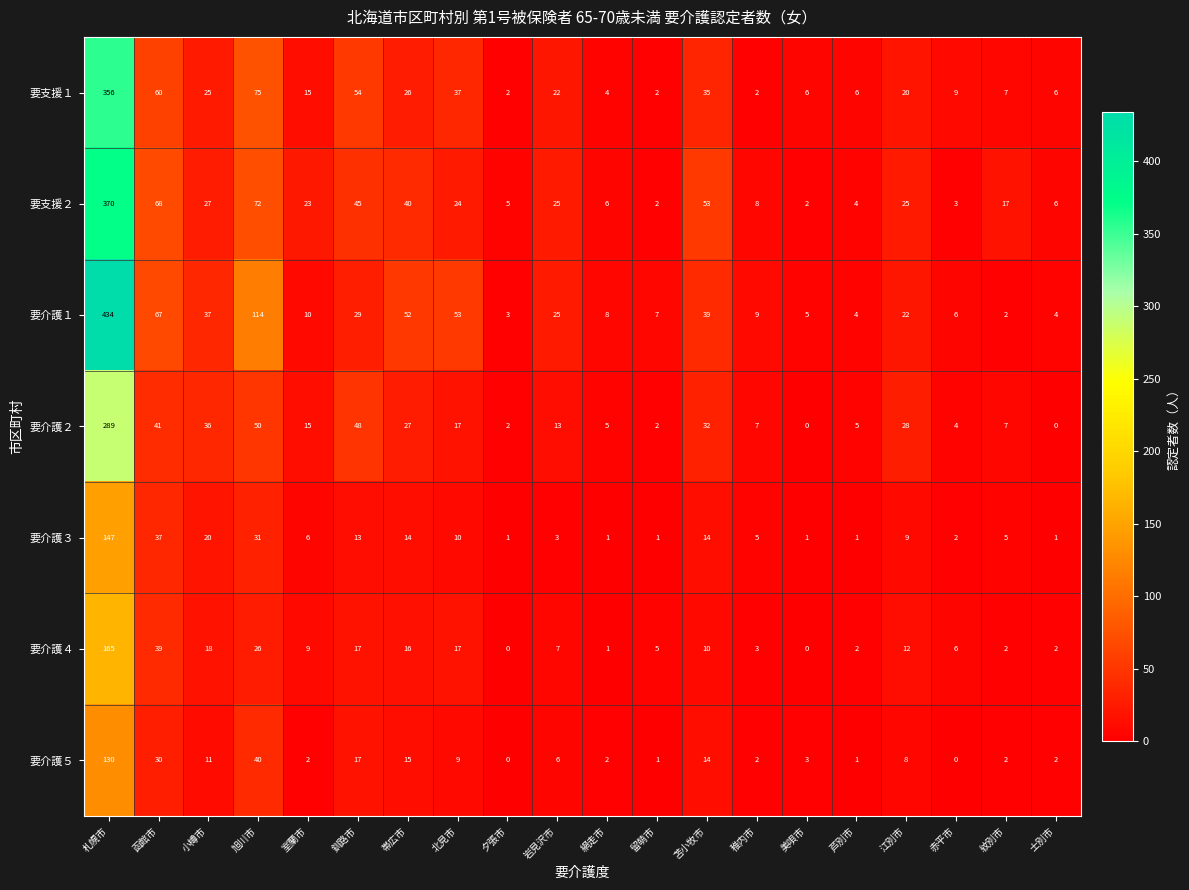

Between 岩見沢市 and 網走市, which series saw the biggest shift?

要支援２